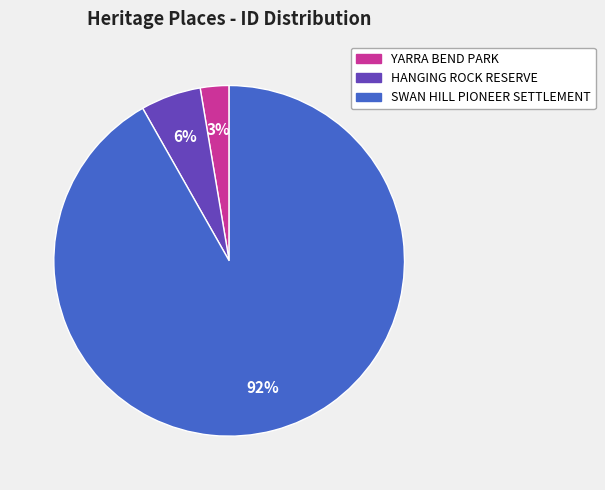

Rank the categories by value from lowest to highest.

YARRA BEND PARK, HANGING ROCK RESERVE, SWAN HILL PIONEER SETTLEMENT